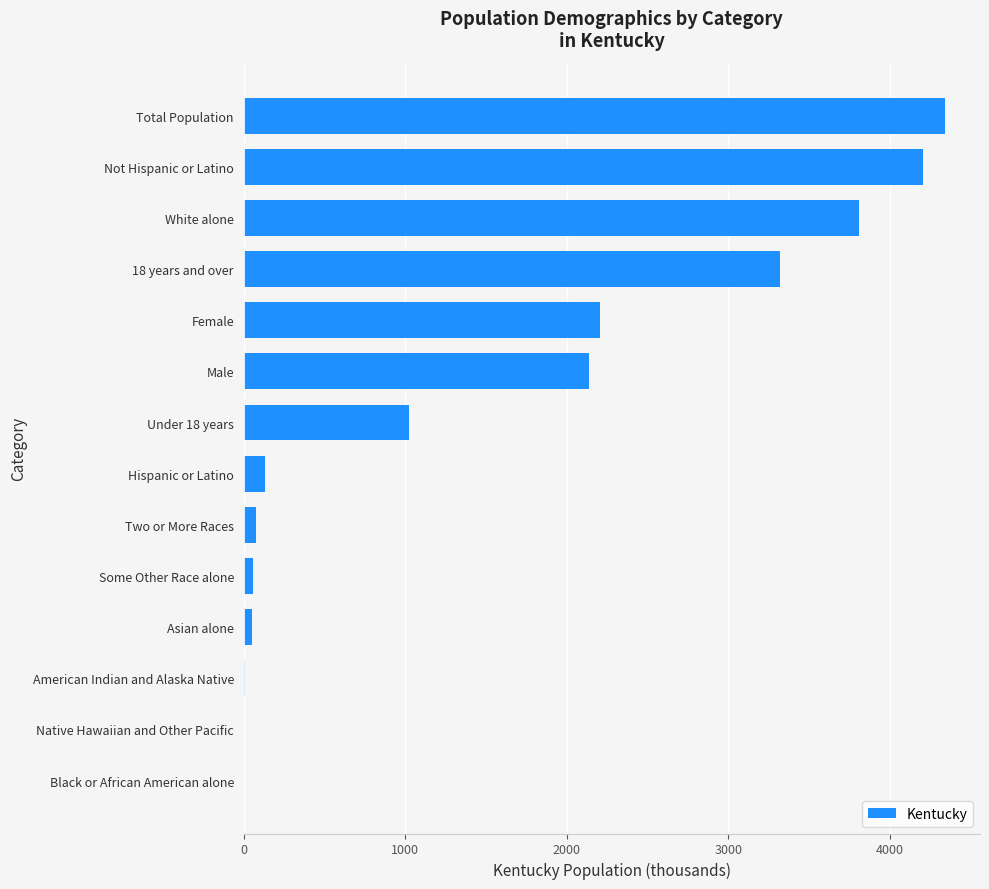

How many distinct data groups are displayed?

1